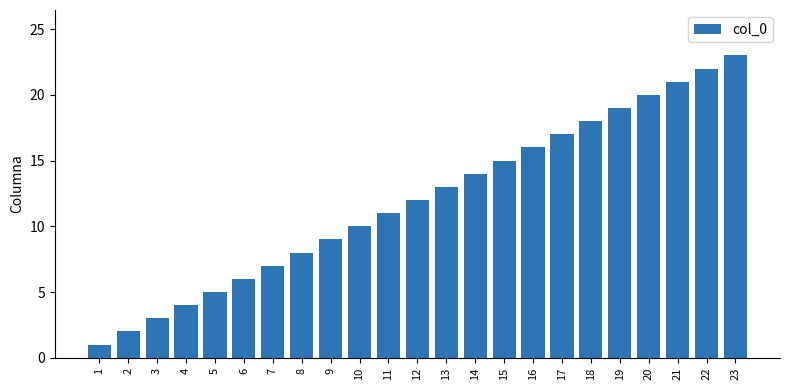

What is the difference between the maximum and minimum values?

22